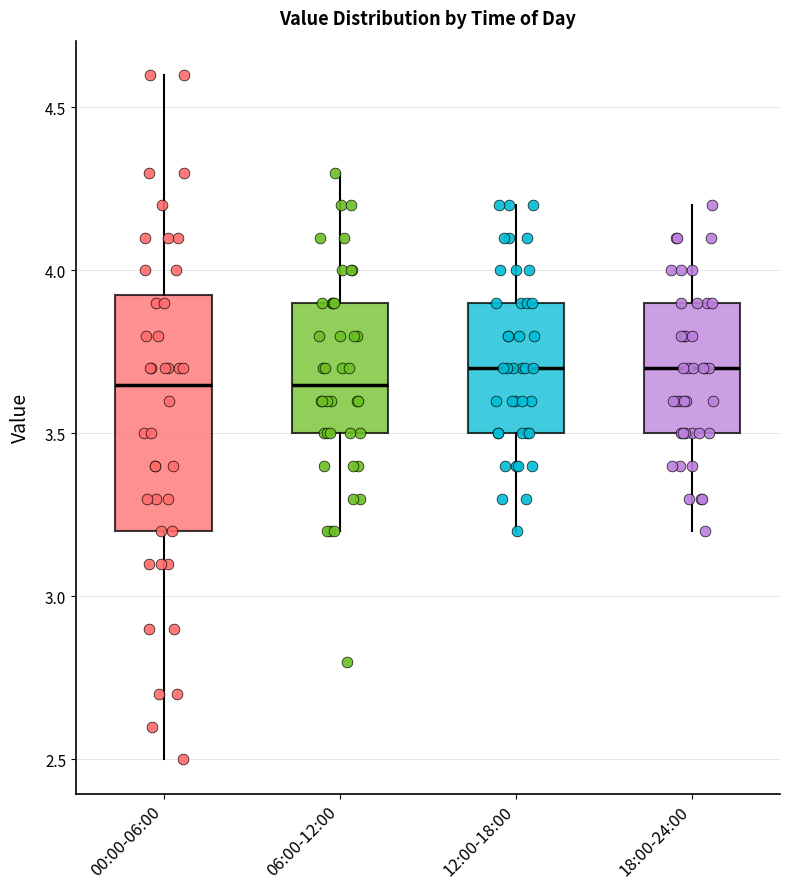

Where is the upper edge of the box for 12:00-18:00 on the y-axis? The values are not printed on the chart, so give them approximately, as read against the axis.

3.90